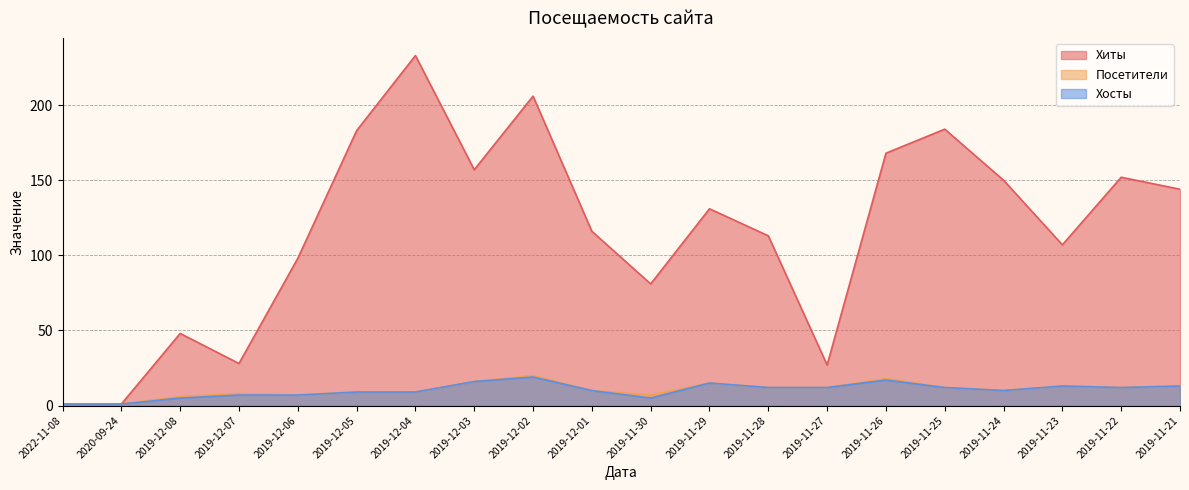

How many lines are shown in the chart?

3